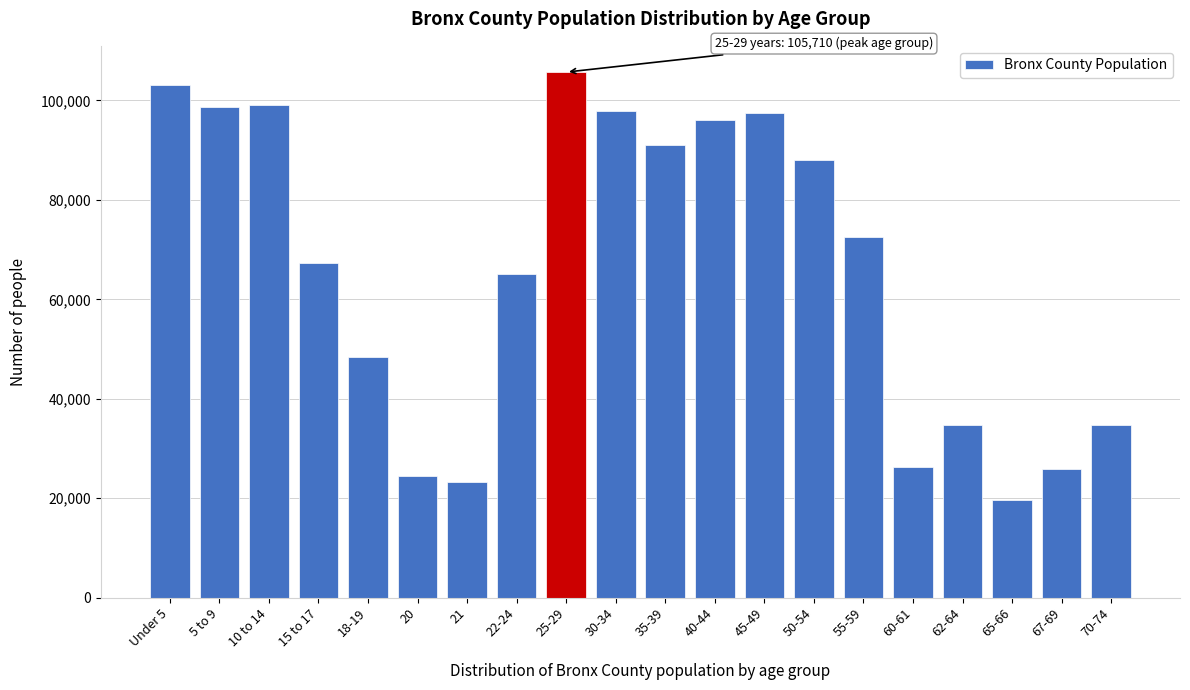

At which label is the value closest to 62635?

22-24